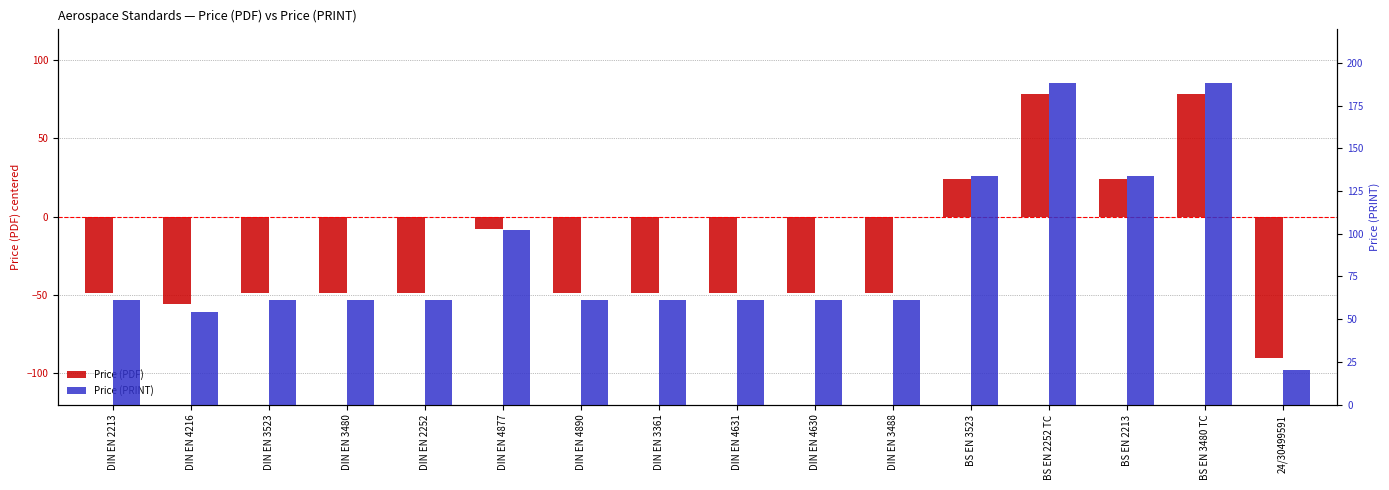

The Price (PRINT) series shows 188.0 at BS EN 3480 TC. True or false?

True